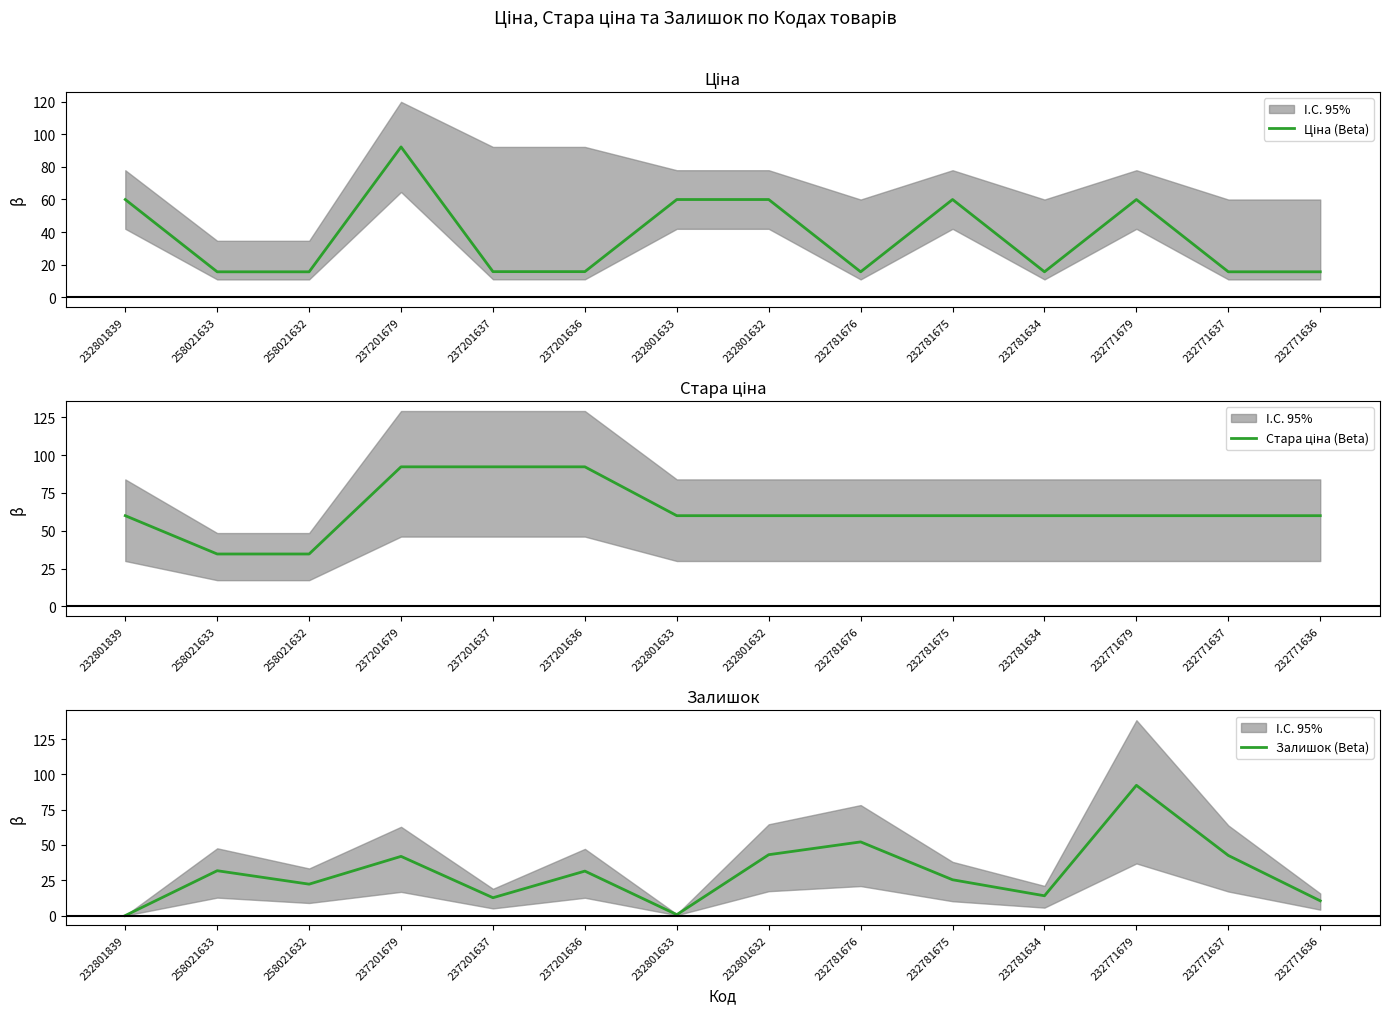

Between which two adjacent categories do Стара ціна (Beta) and Залишок (Beta) first intersect?

232781634 and 232771679